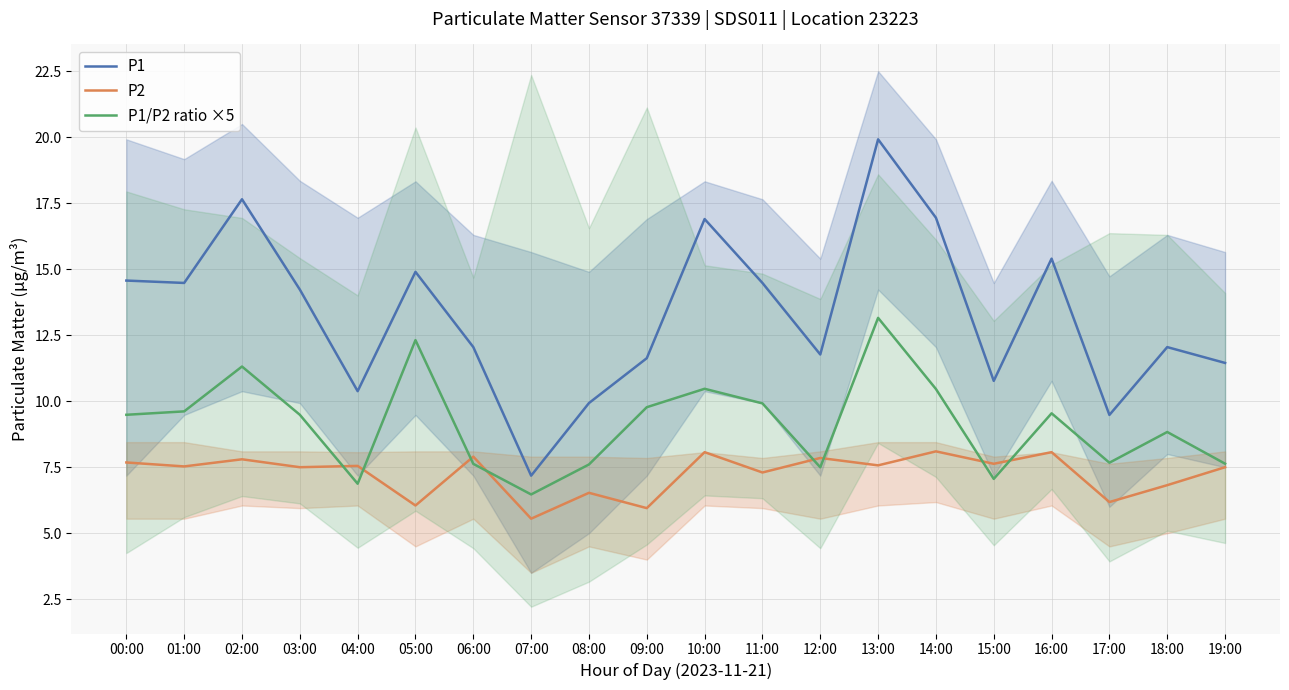

What is the difference between the P1/P2 ratio ×5 values at 06:00 and 01:00?

2.0